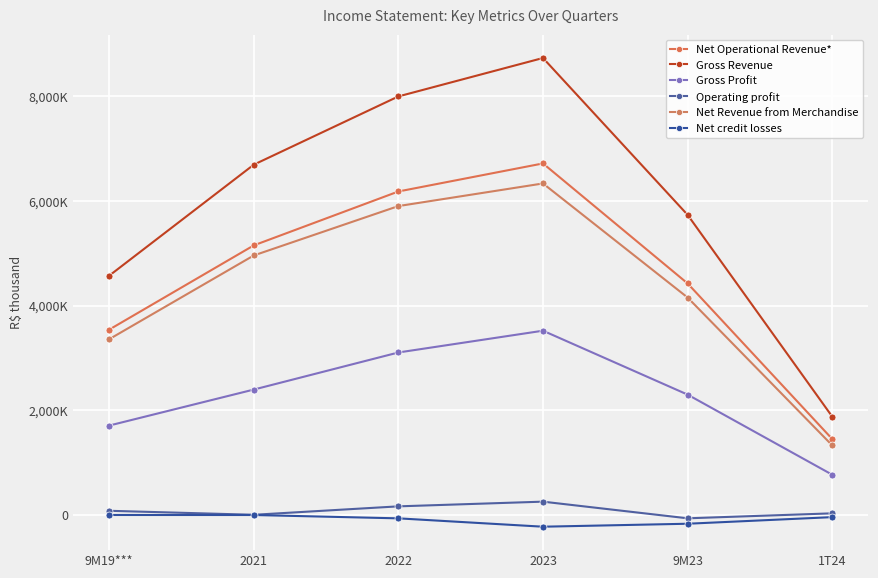

Does the chart have visible grid lines?

Yes